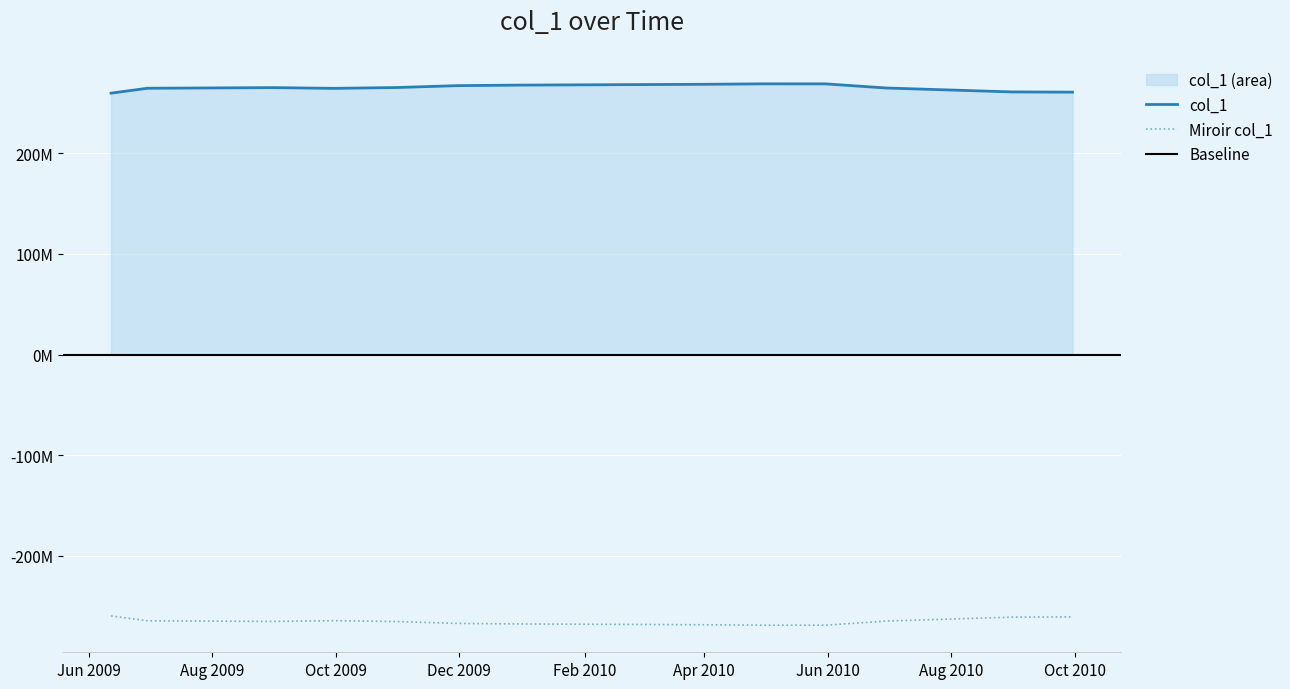

Approximately how many times larger is the value at 2010-05-31 compared to 2010-09-30?

1.0